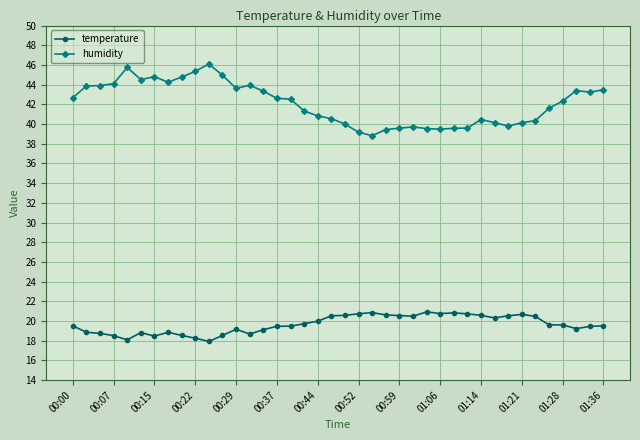

What is the difference between the maximum and minimum values in the temperature series?

3.0